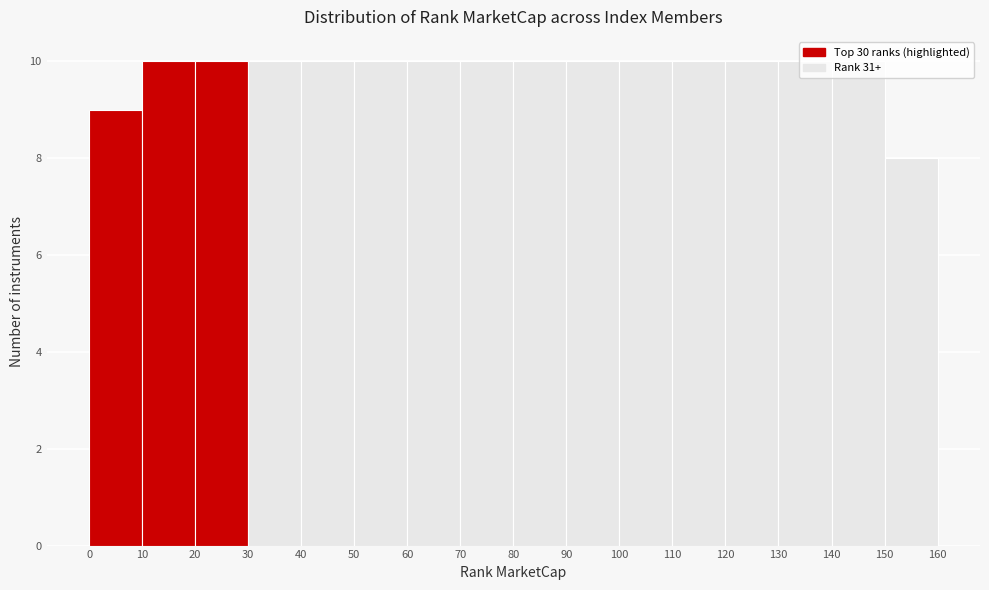

Reading left to right, transcribe this chart: for each bar, give the range it covers on the x-axis and its height. The values are not printed on the chart, so give them approximately, as read against the axis.

0 to 10: 9
10 to 20: 10
20 to 30: 10
30 to 40: 10
40 to 50: 10
50 to 60: 10
60 to 70: 10
70 to 80: 10
80 to 90: 10
90 to 100: 10
100 to 110: 10
110 to 120: 10
120 to 130: 10
130 to 140: 10
140 to 150: 10
150 to 160: 8